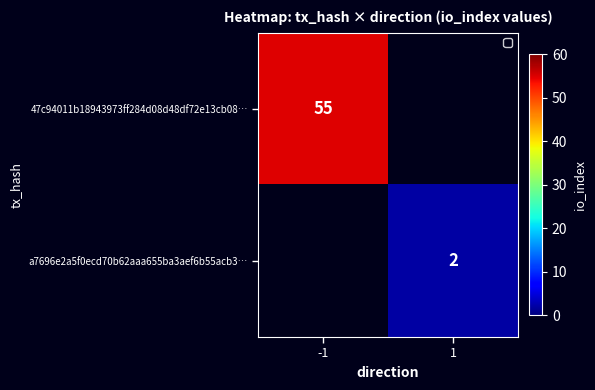

Is it true that a7696e2a5f0ecd70b62aaa655ba3aef6b55acb3… equals 3 at 1?

False